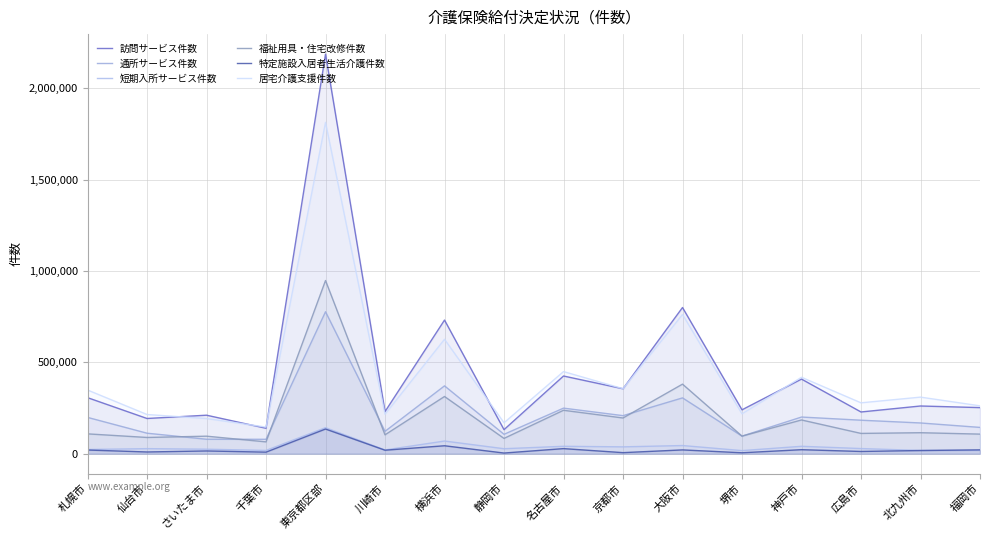

Read the 通所サービス件数 value at 東京都区部.

777138